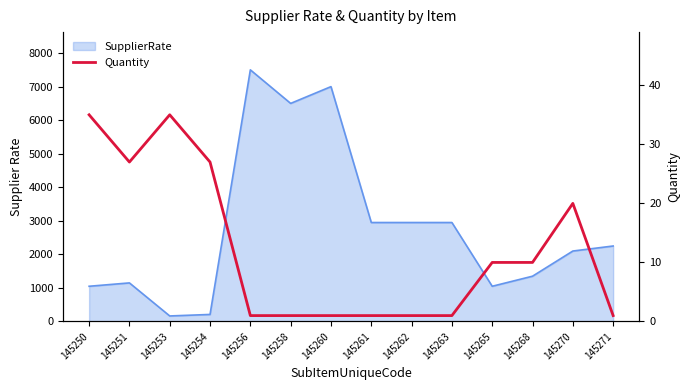

List the labels in order of value, smallest first.

145256, 145258, 145260, 145261, 145262, 145263, 145271, 145265, 145268, 145270, 145251, 145254, 145250, 145253